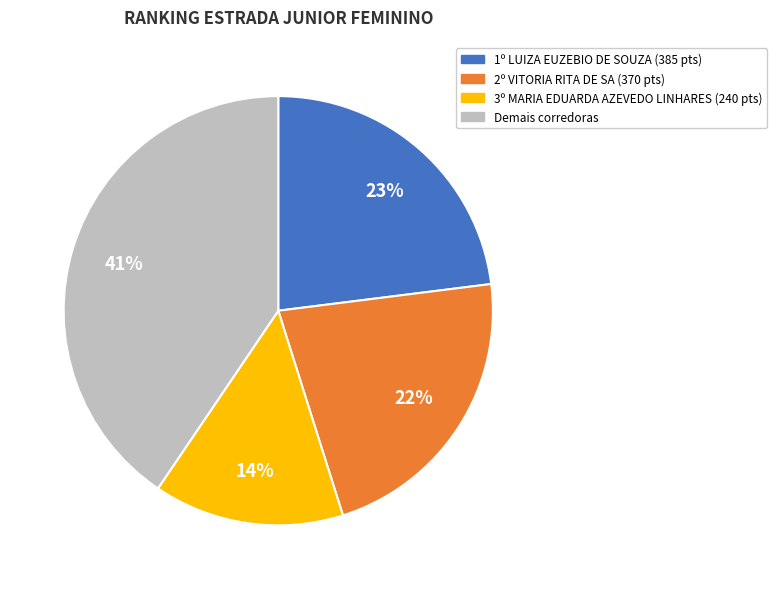

Count the number of slices in the pie.

4